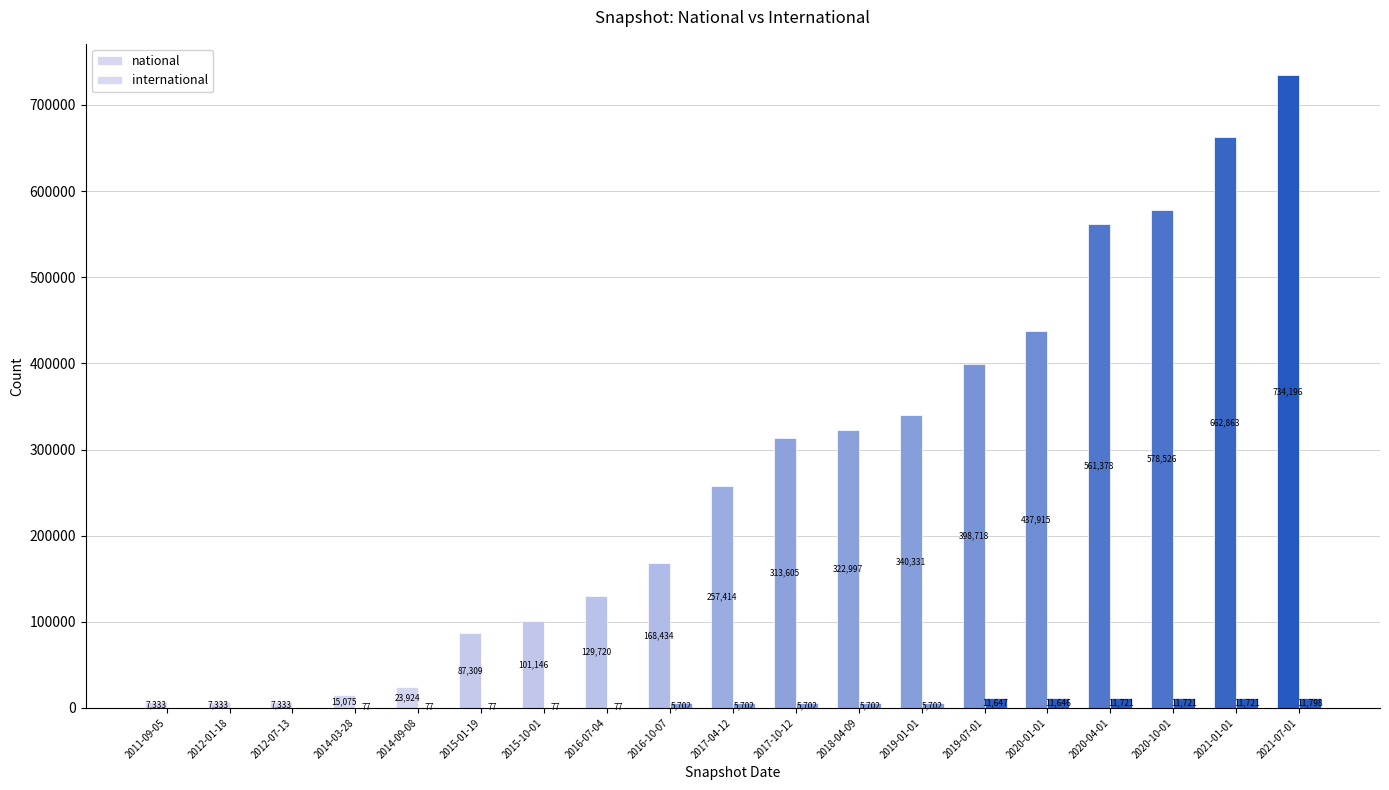

What is the highest value of the international series?

11798